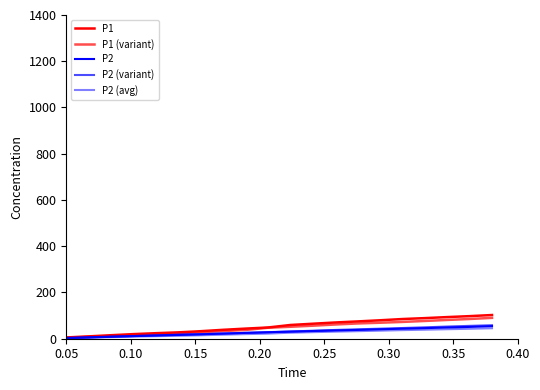

How many lines are shown in the chart?

5